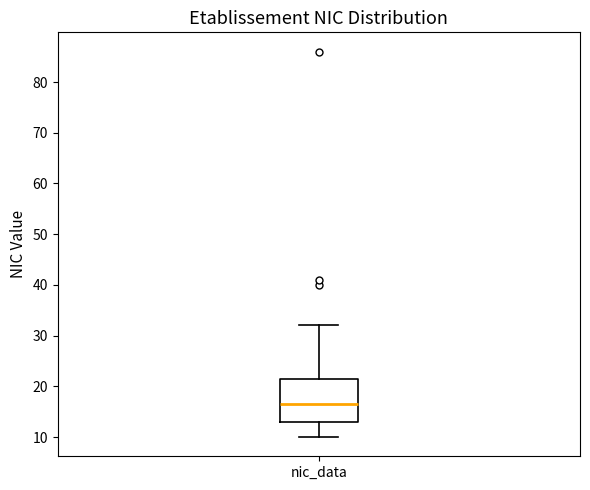

Where does the median line of the box for nic_data sit on the y-axis? The values are not printed on the chart, so give them approximately, as read against the axis.

17